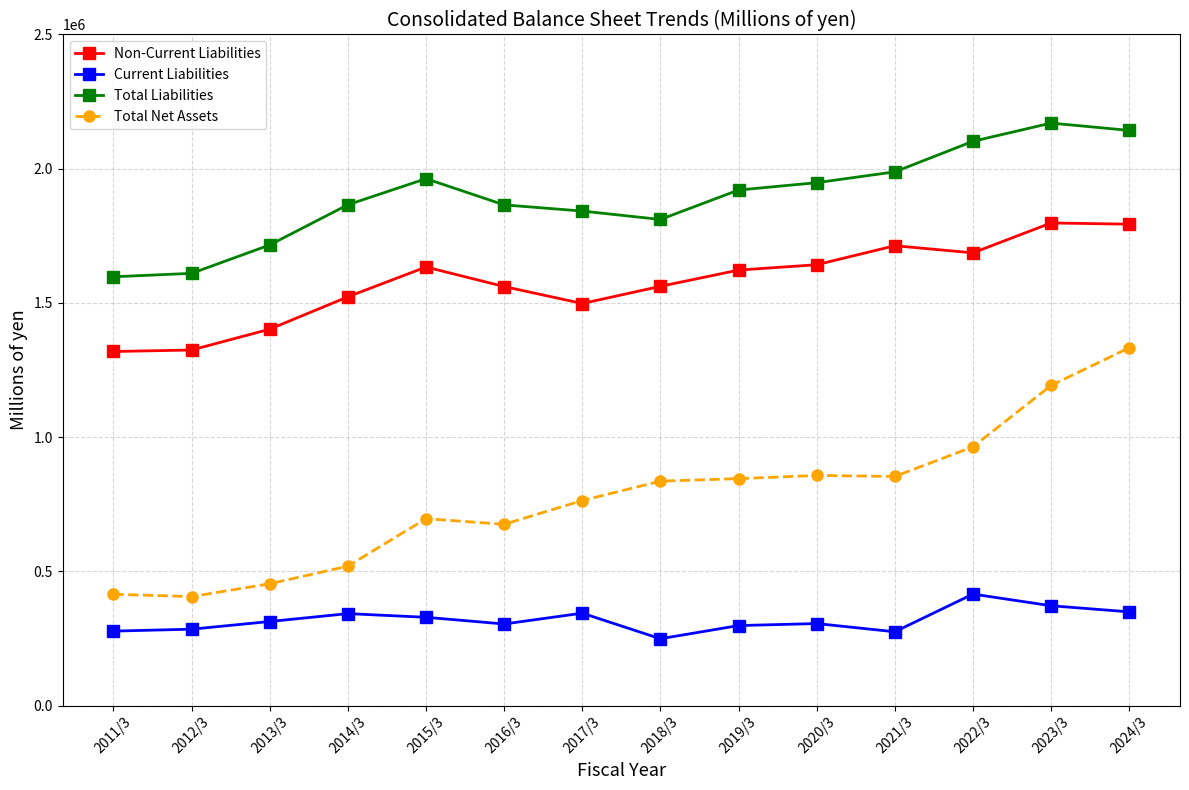

The Current Liabilities series shows 690771 at 2022/3. True or false?

False